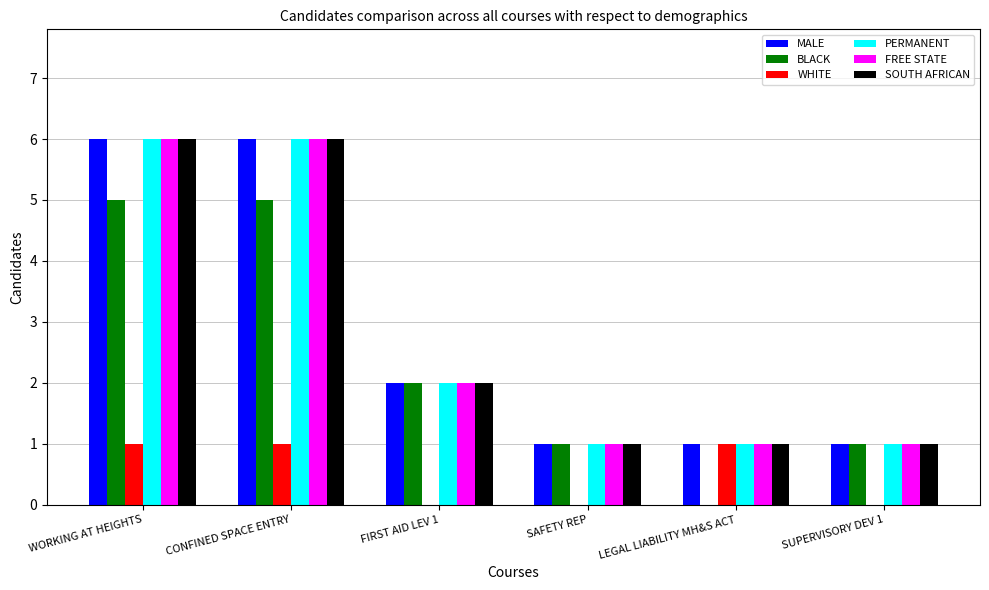

What is the total value across all series at SAFETY REP?

5